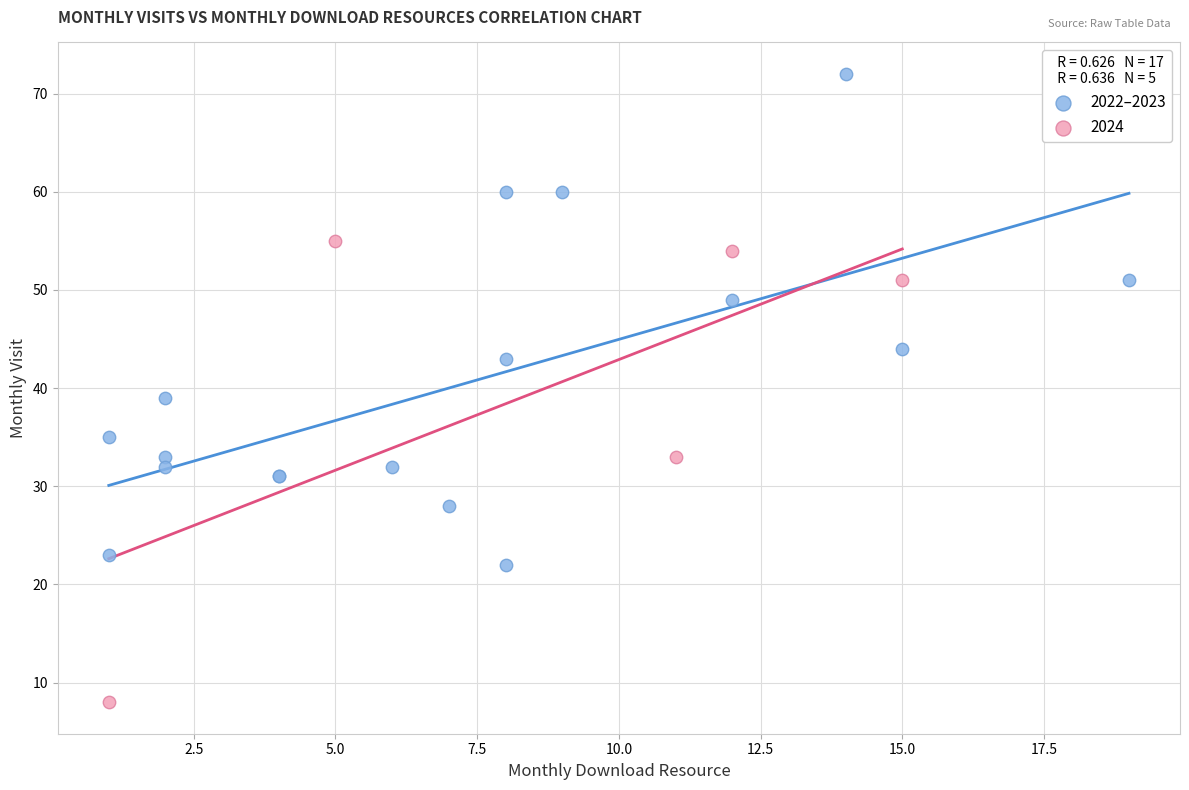

Which series reaches the maximum Y coordinate?

2022–2023